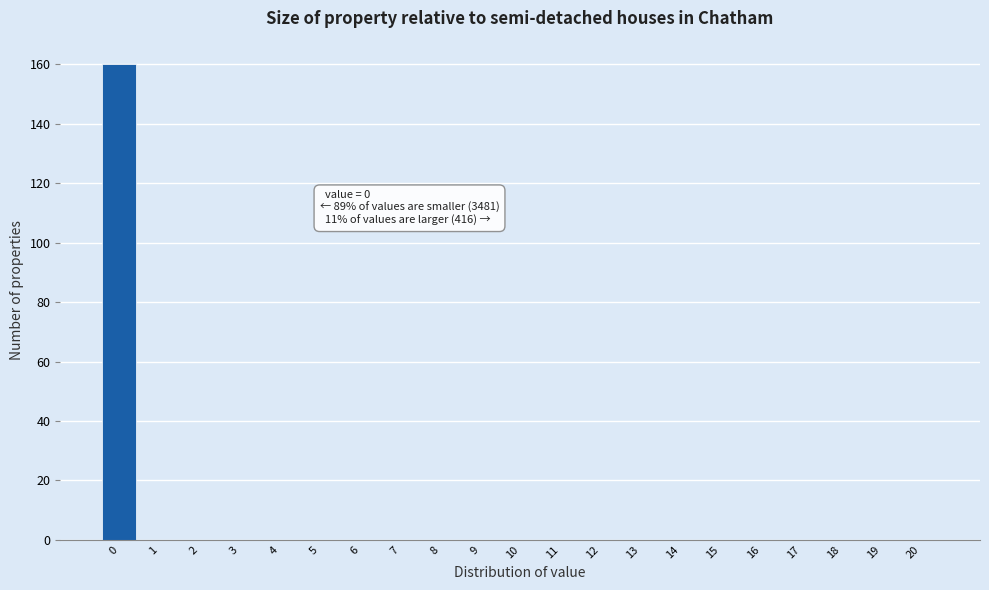

Over which range of the x-axis is the bar tallest?

-0.5 to 0.5